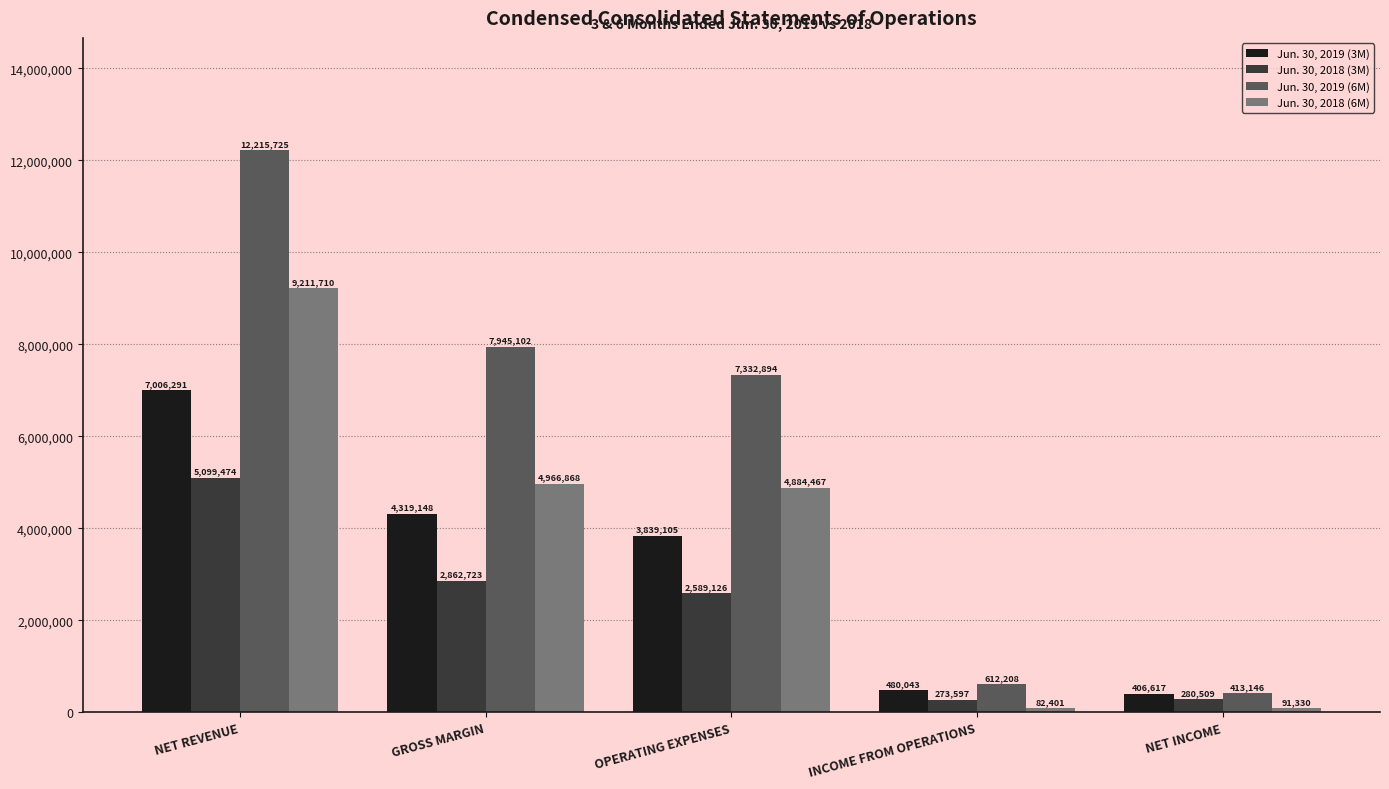

What is the difference between the highest and lowest values at GROSS MARGIN?

5082379